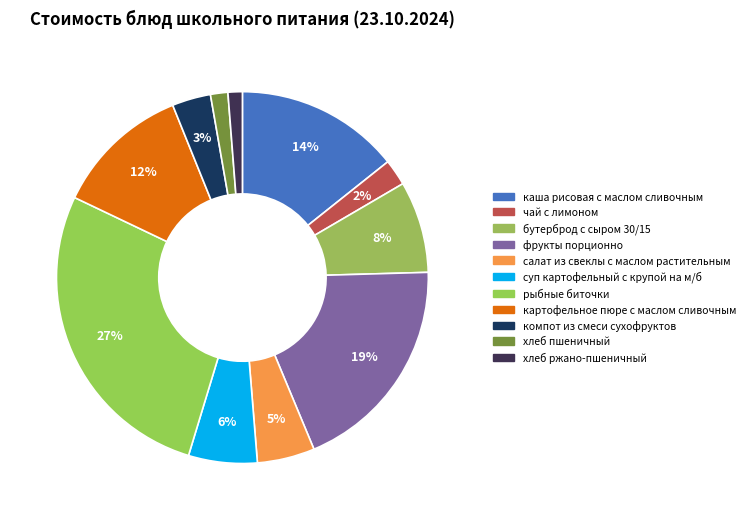

How many segments does this pie chart have?

11